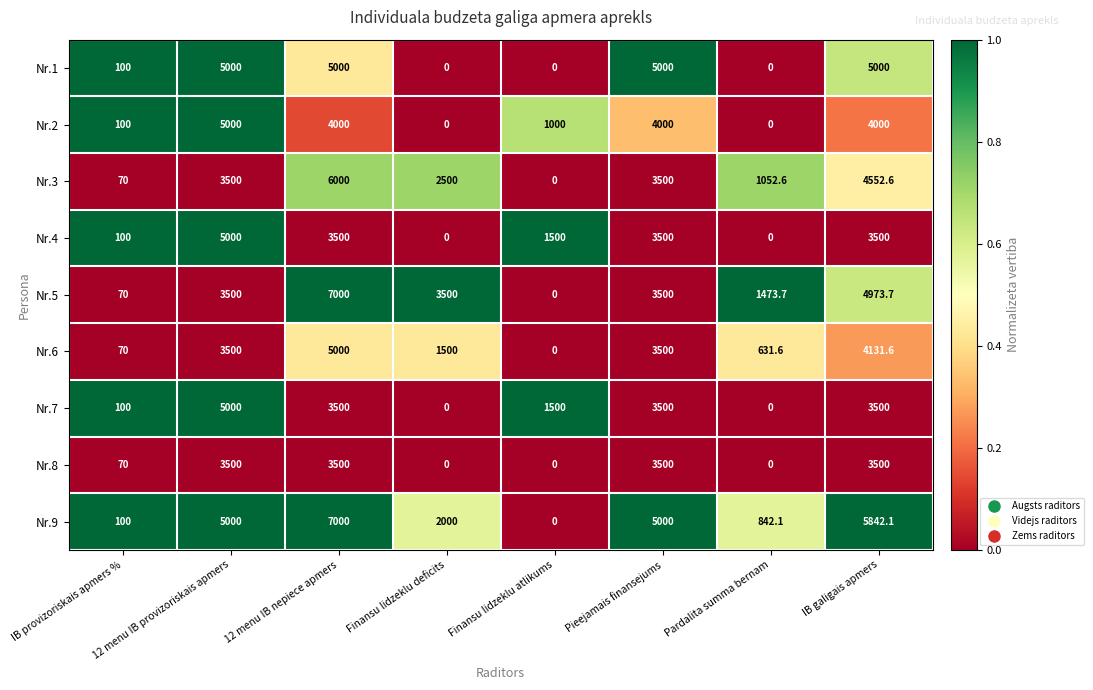

Is it true that Nr.1 equals 0.0 at Finansu lidzeklu deficits?

True